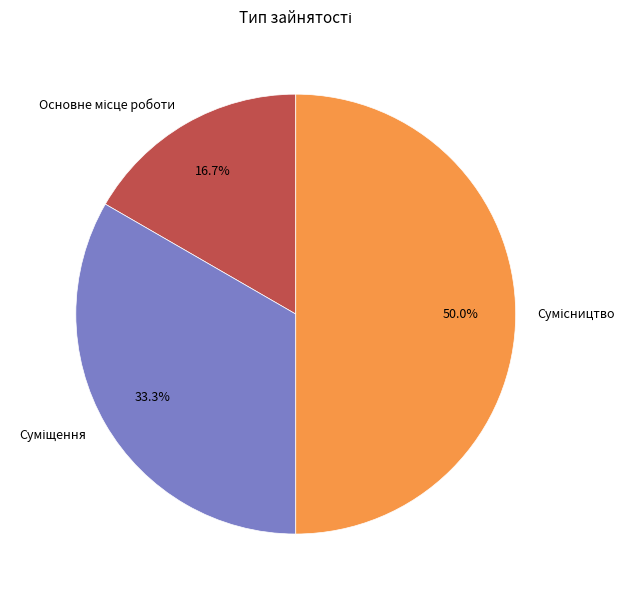

Rank the categories by value from highest to lowest.

Сумісництво, Суміщення, Основне місце роботи